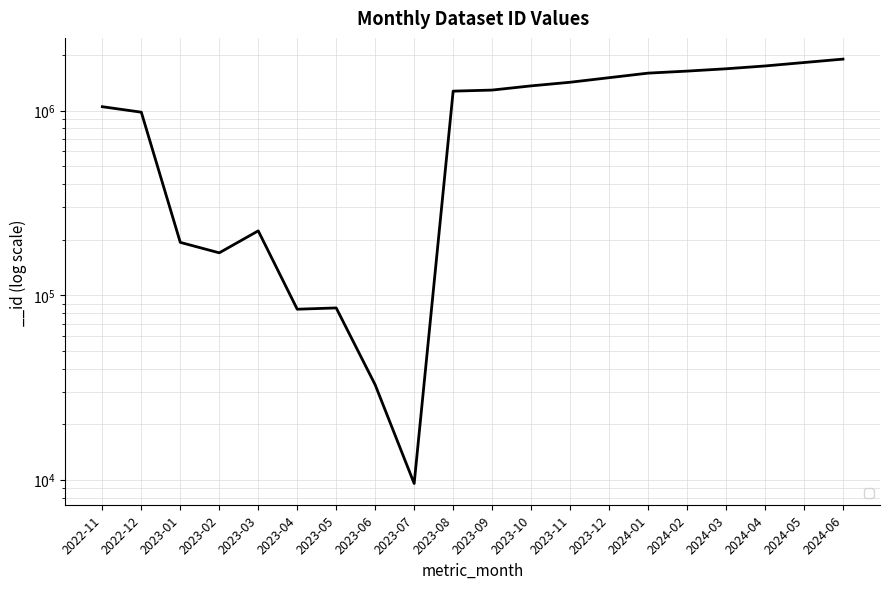

Reading left to right, what are all the values shown in this chart?

1048846	979605	193075	169488	222944	83879	85231	32666	9537	1273637	1290665	1360255	1423031	1506239	1594453	1635204	1683427	1743577	1819921	1899245